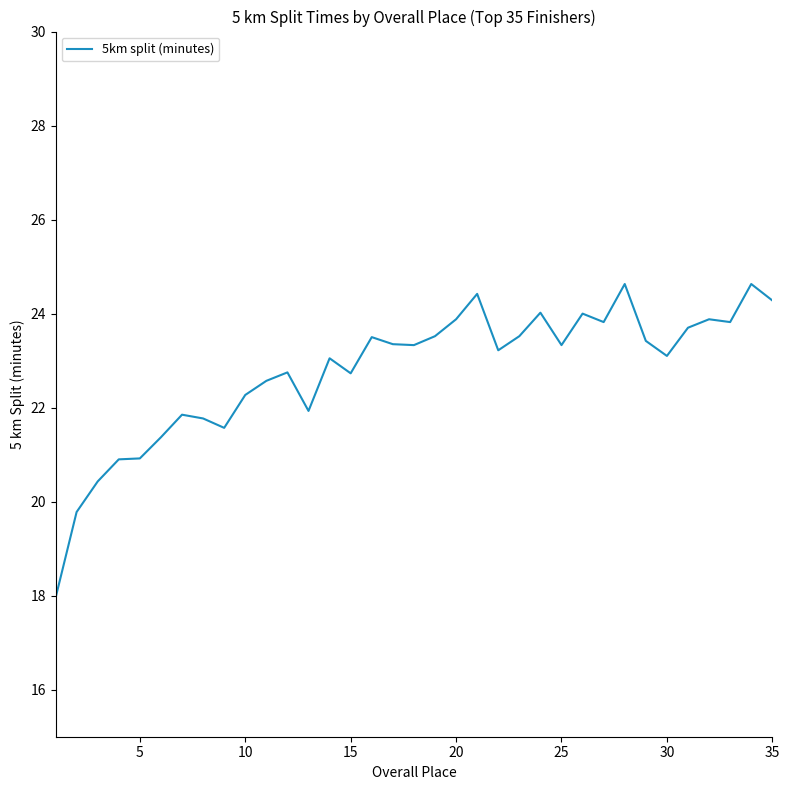

What is the maximum value shown in the chart?

24.6